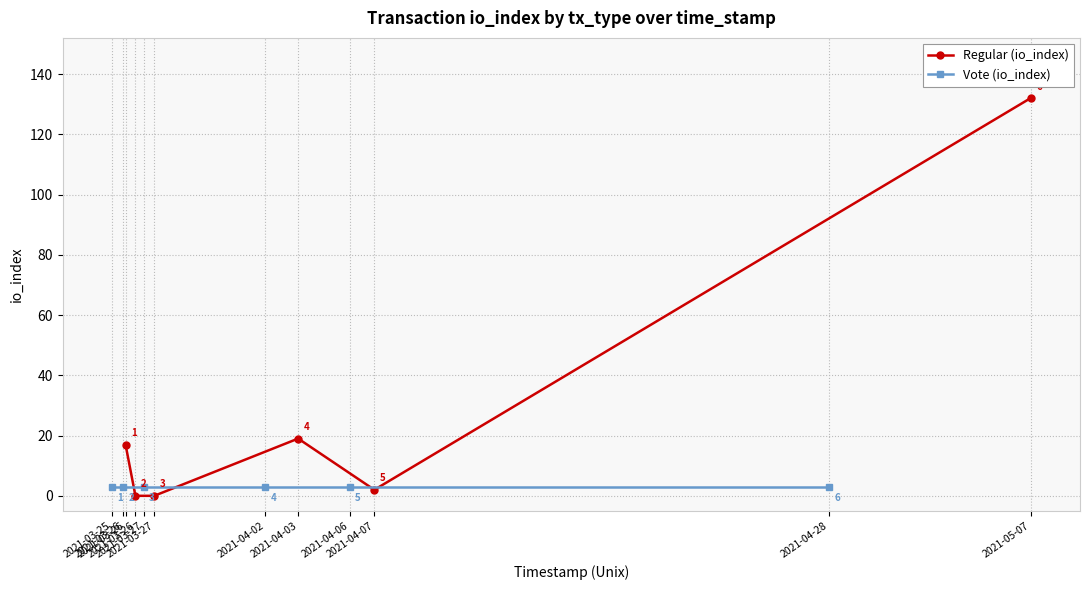

What is the maximum value shown in the chart?

132